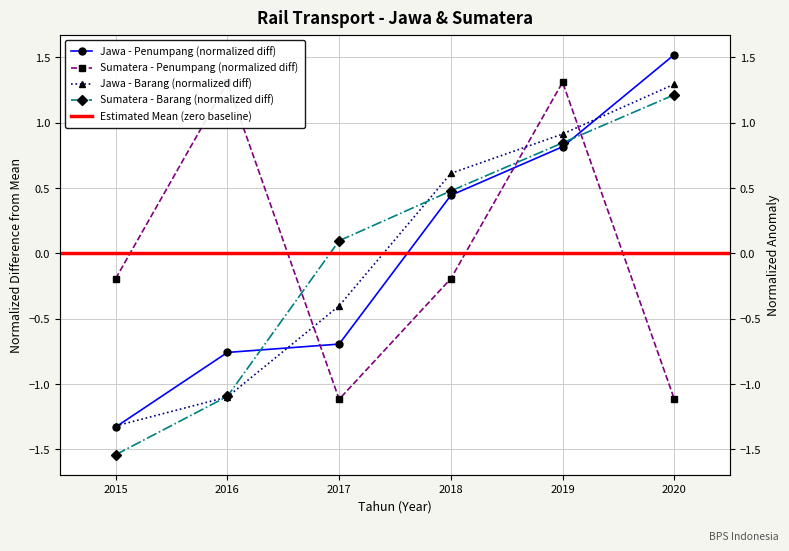

How many values in the Sumatera_Barang series are below 0?

2